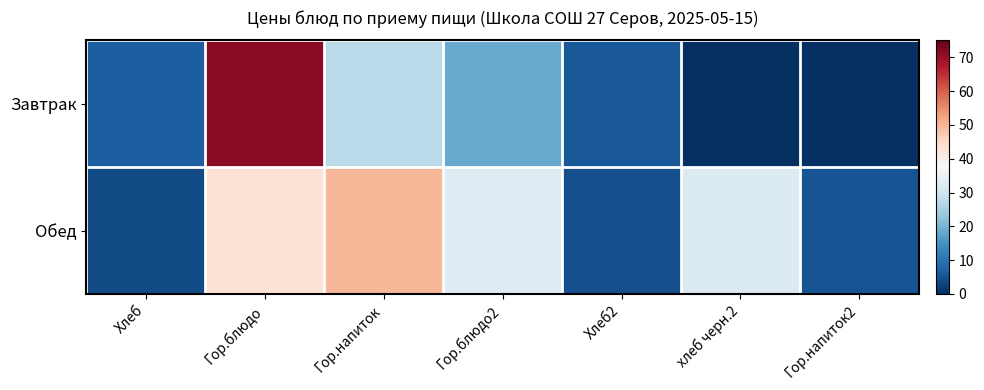

Between Гор.блюдо2 and Гор.напиток2, which is larger?

Гор.блюдо2